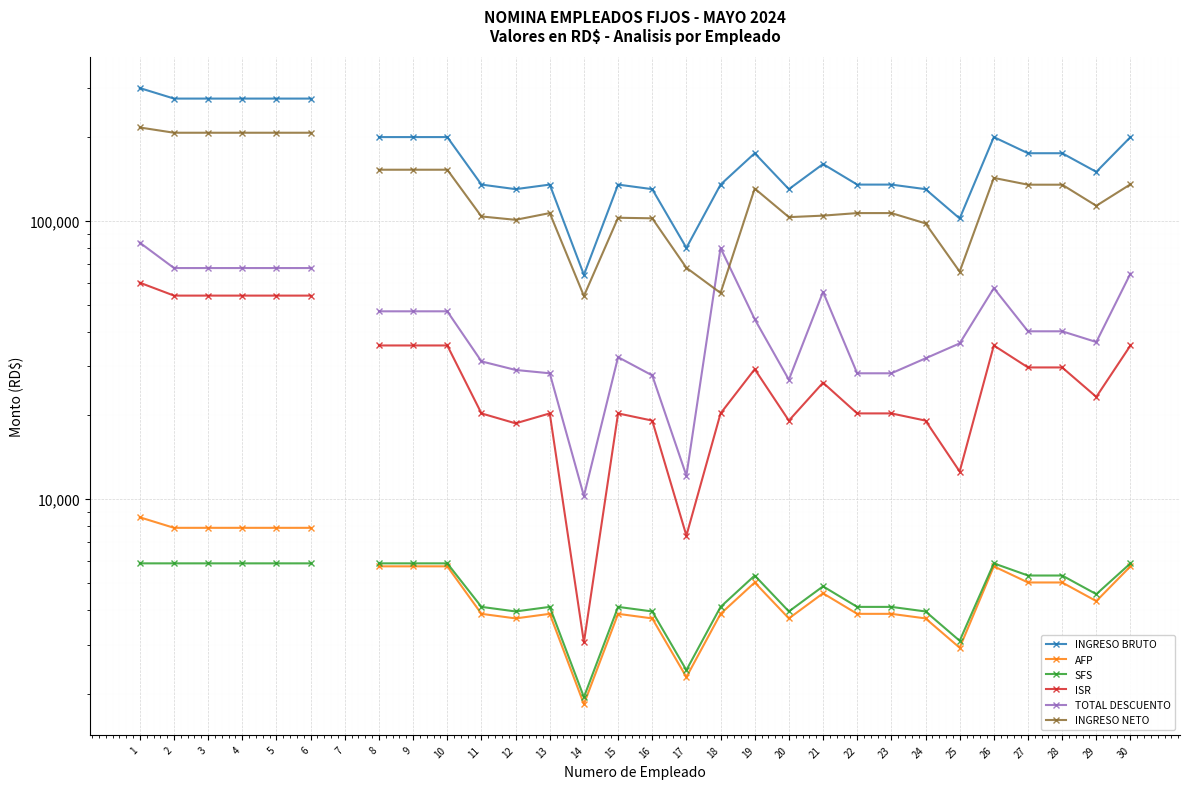

True or false: INGRESO NETO has a value of 65703.1 at 25.

True